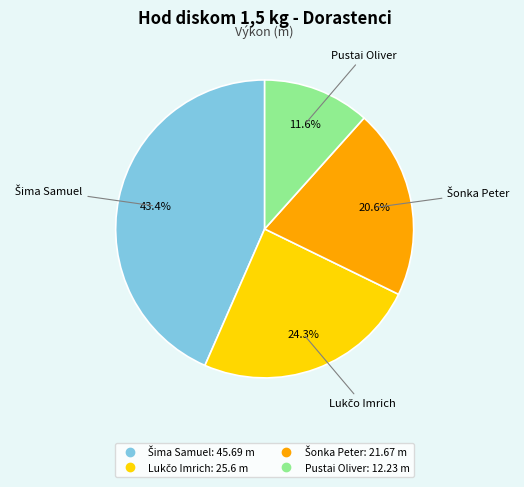

To the nearest percent, what percentage of the pie is Pustai Oliver?

12%